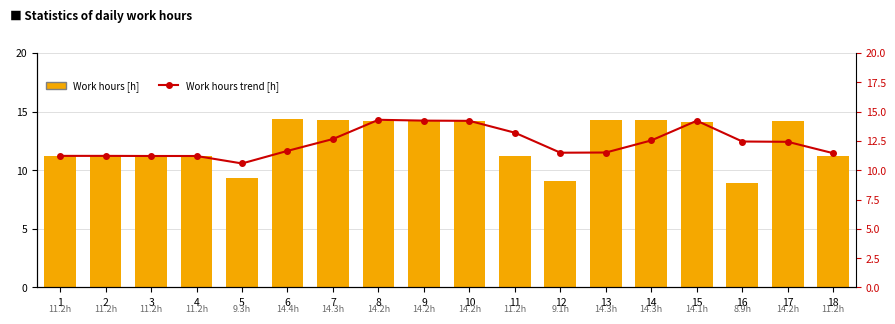

Between 2 and 6, which series saw the biggest shift?

Work hours [h]